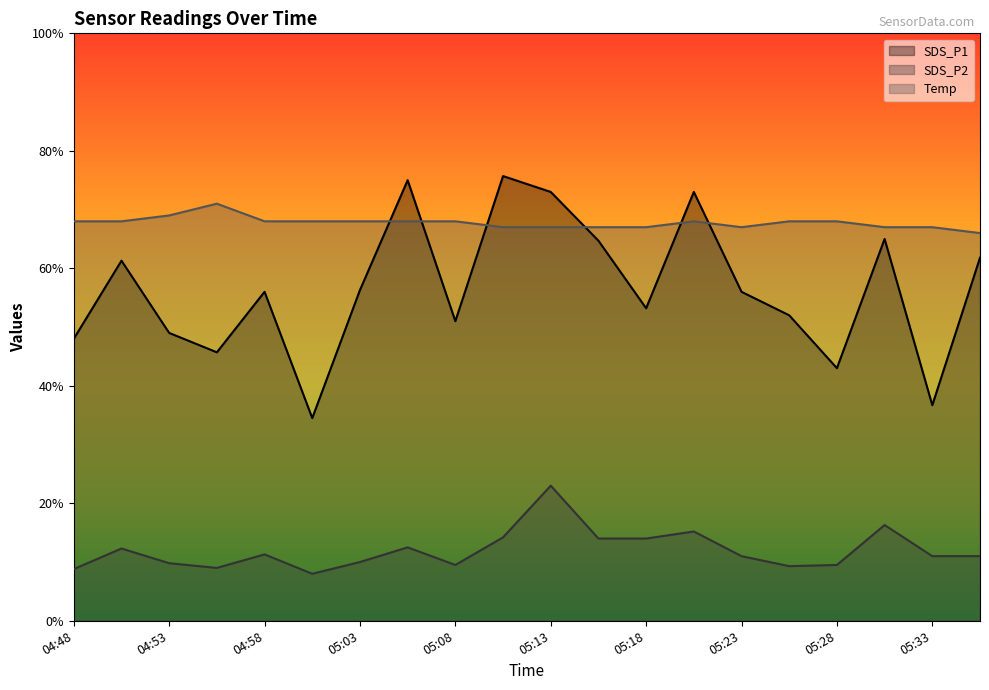

What is the spread (max minus min) of values at 04:53?

5.9